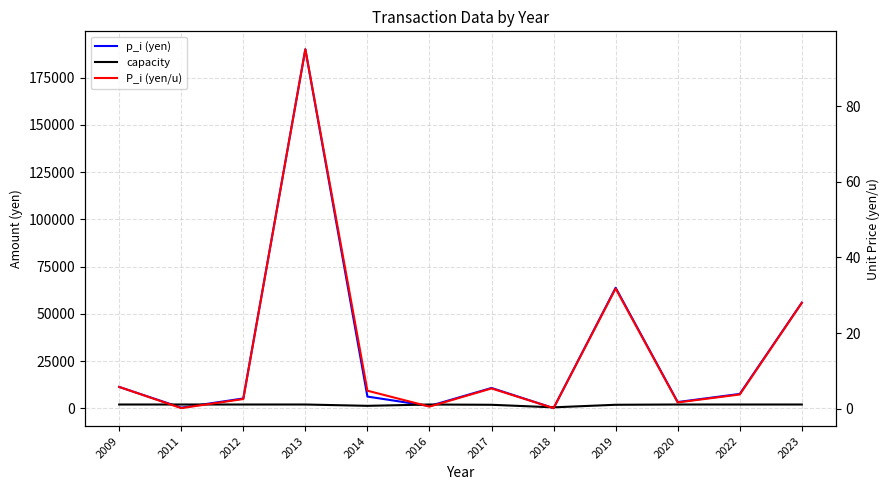

Where is the first local minimum for capacity?

2014